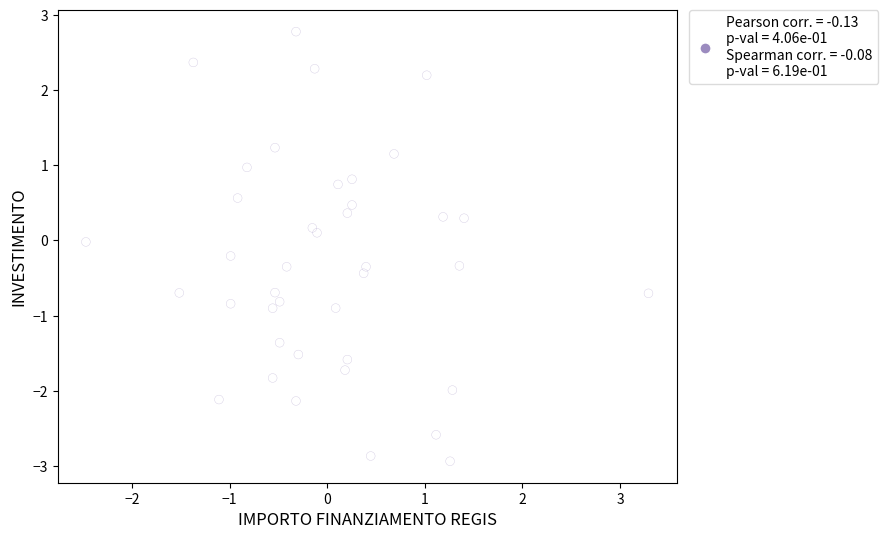

What is the range of X values (max minus min)?

5.8